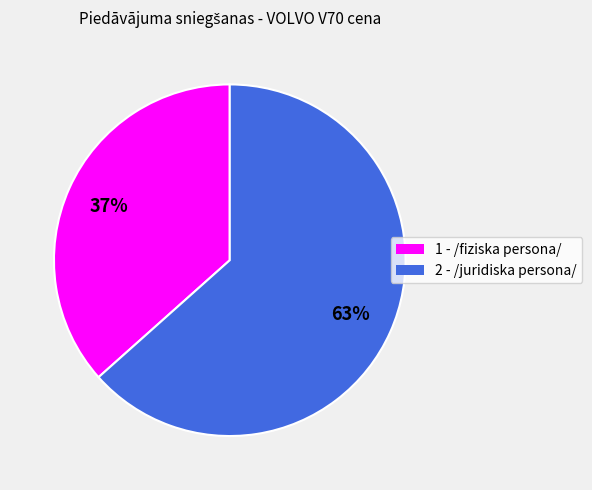

To the nearest percent, what percentage of the pie is 1 - /fiziska persona/?

37%